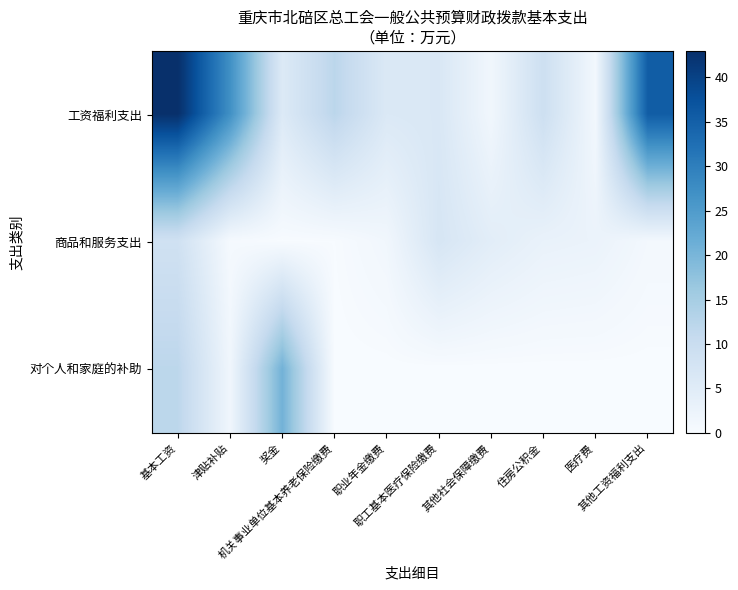

What is the difference between the highest and lowest values at 职工基本医疗保险缴费?

7.0